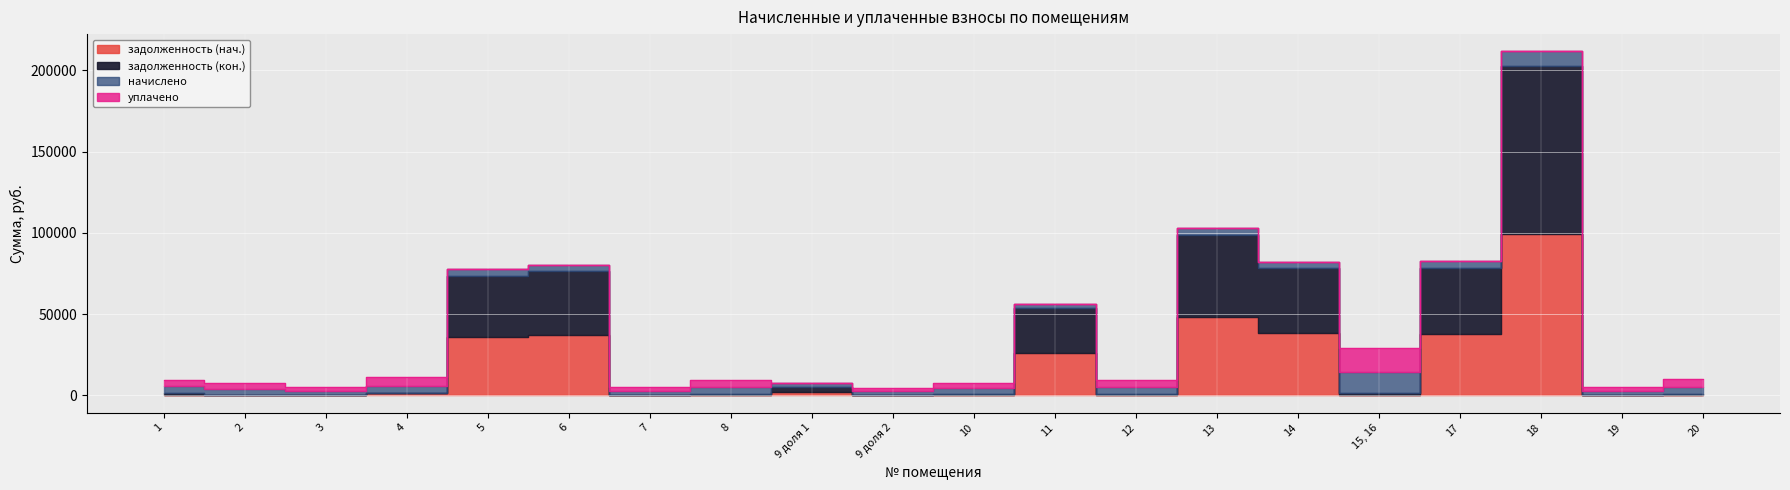

The задолженность (нач.) series shows 64699.2 at 14. True or false?

False